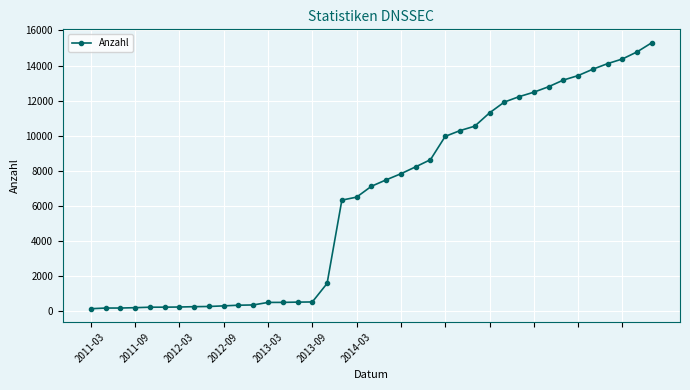

What is the maximum value shown in the chart?

15307